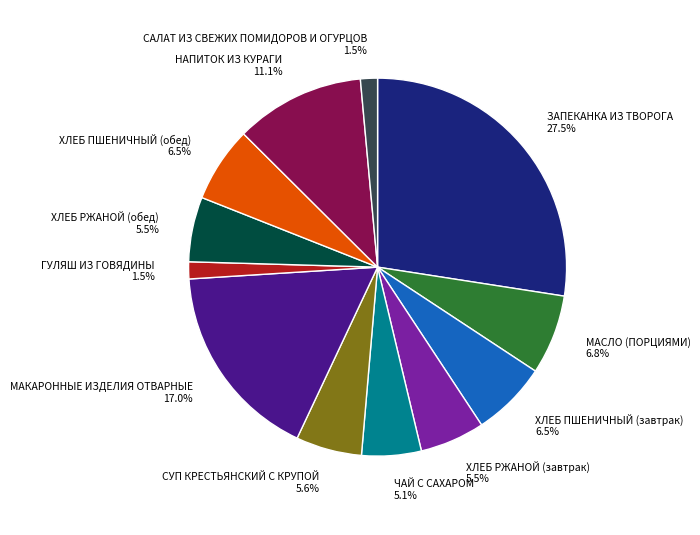

Combined, do САЛАТ ИЗ СВЕЖИХ ПОМИДОРОВ И ОГУРЦОВ and НАПИТОК ИЗ КУРАГИ account for over 50%?

No